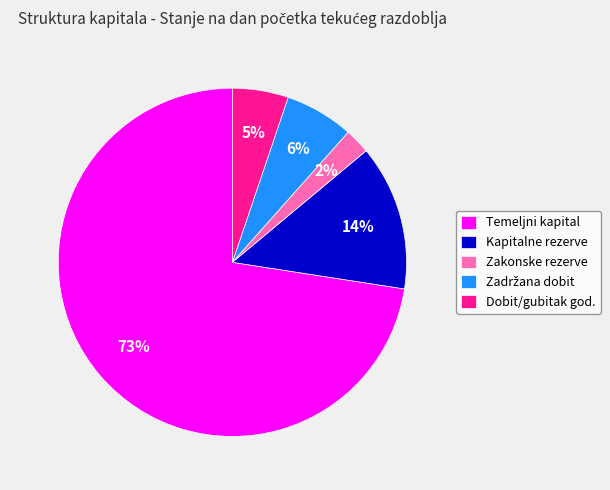

How many segments does this pie chart have?

5